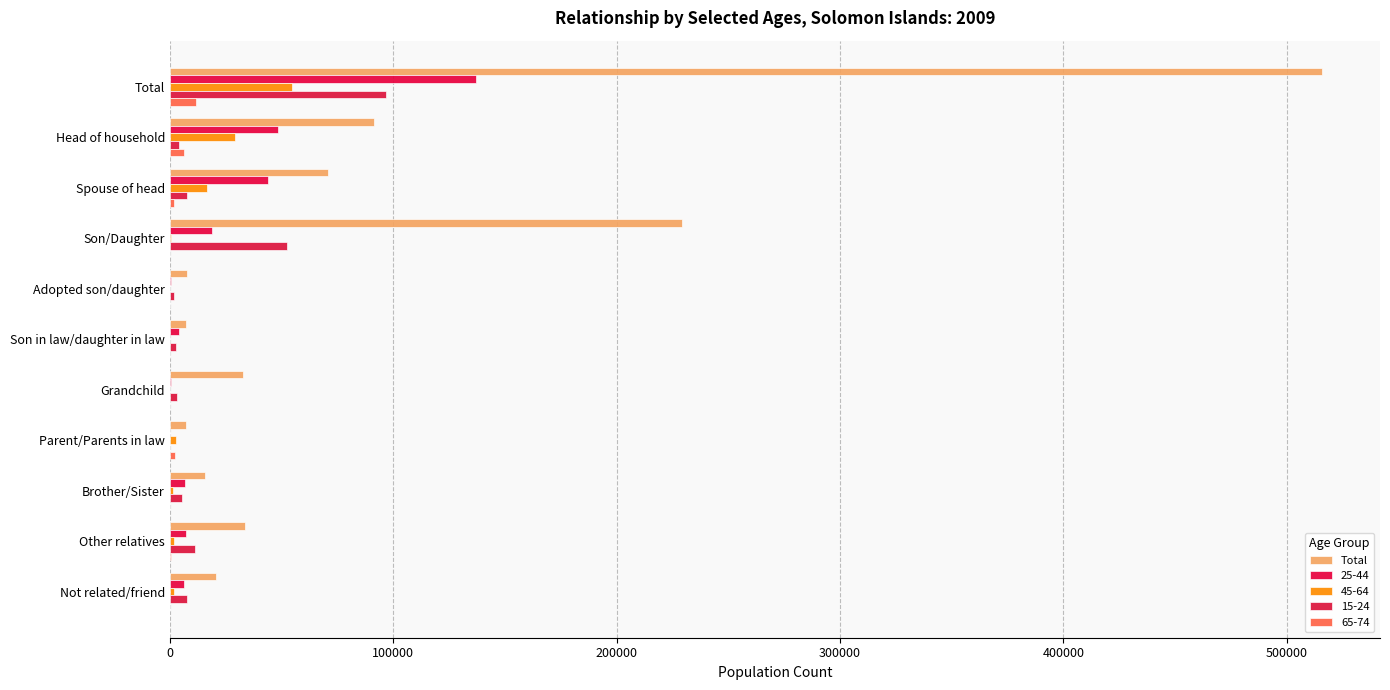

How many data points does each series have?

11